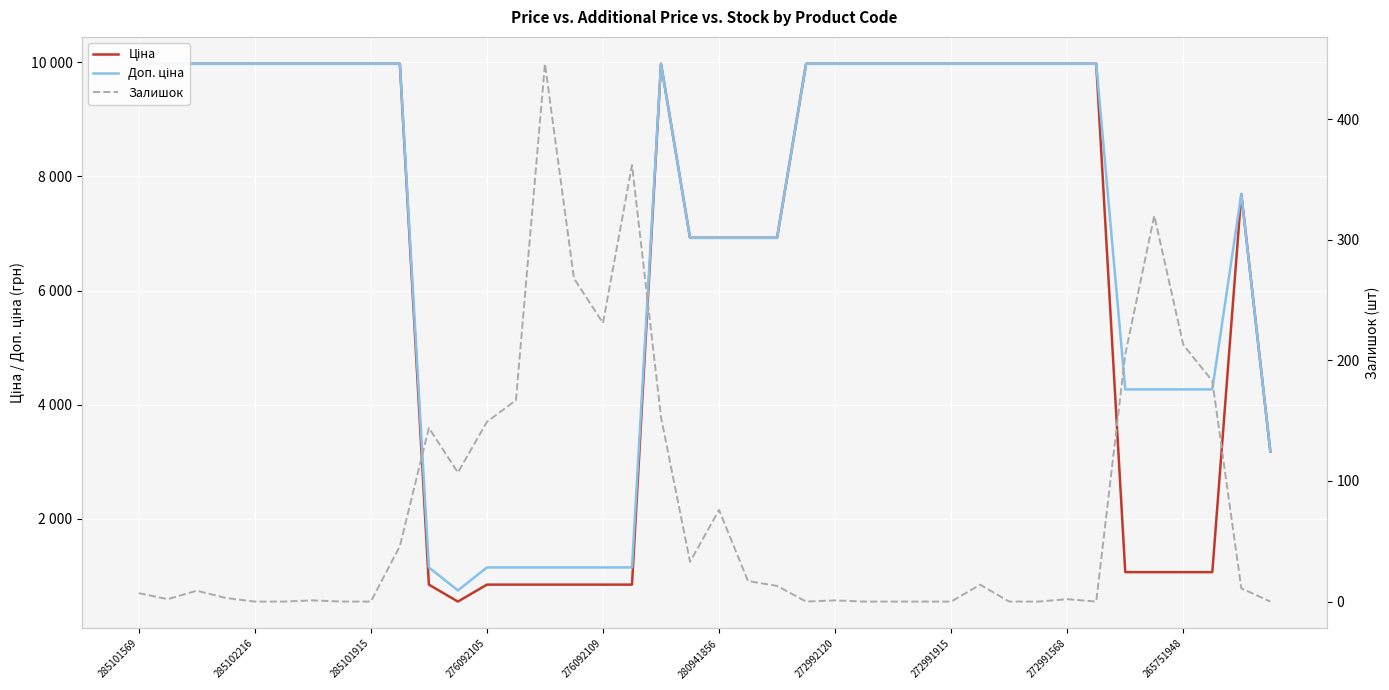

Which series has the largest range (max minus min)?

Ціна